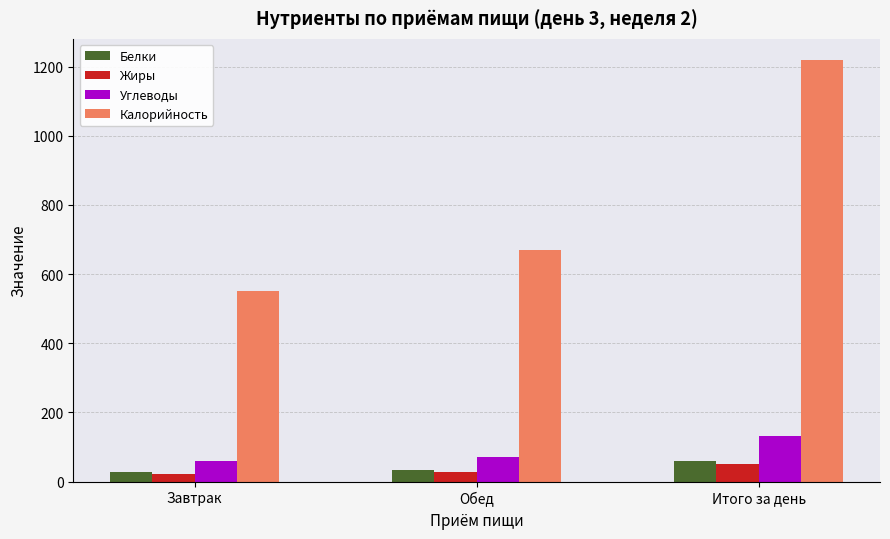

What is the label of the 2nd bar from the left?

Обед